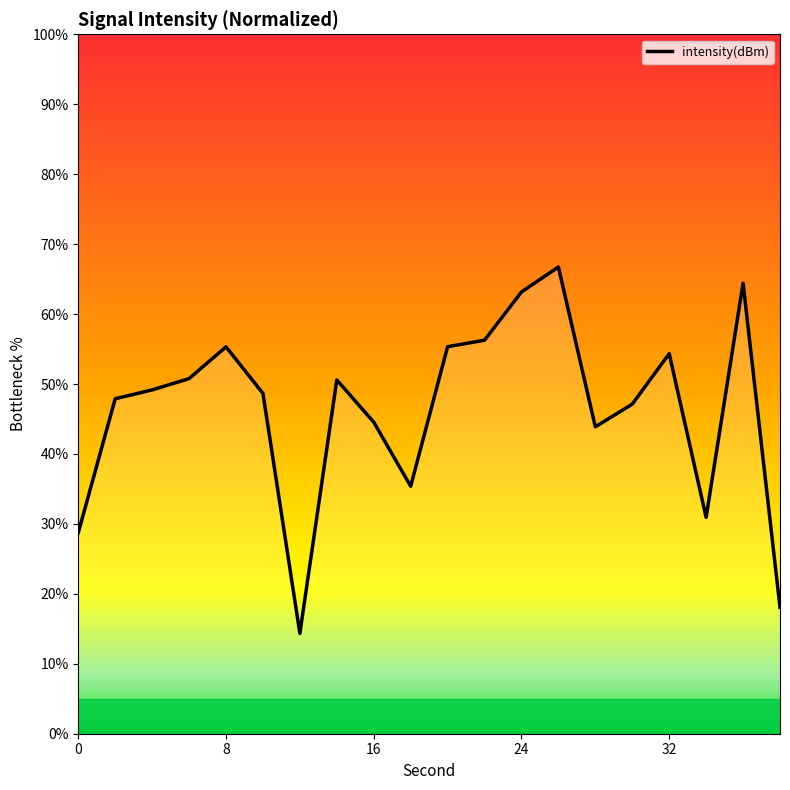

What is the maximum value shown in the chart?

66.7